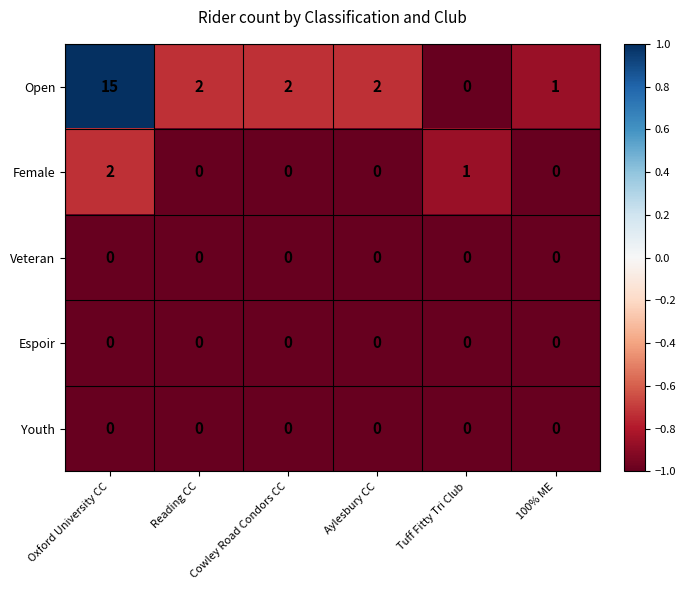

True or false: Open has a value of 1 at Reading CC.

False